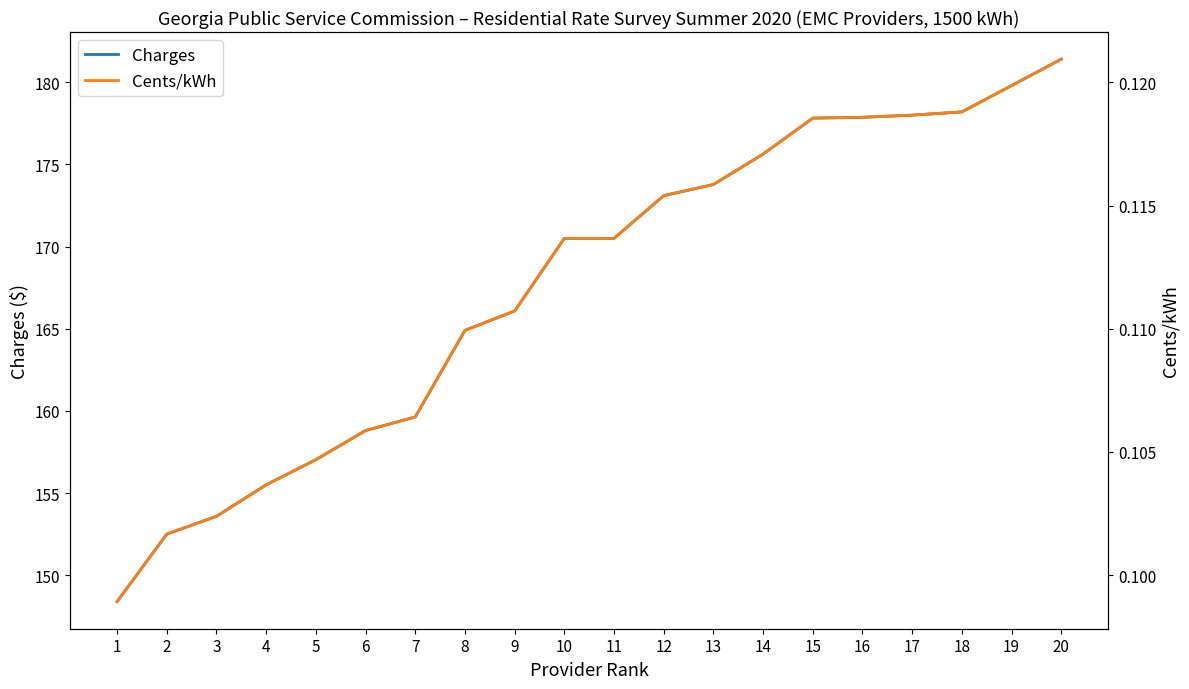

What is the maximum value for Cents/kWh?

0.1